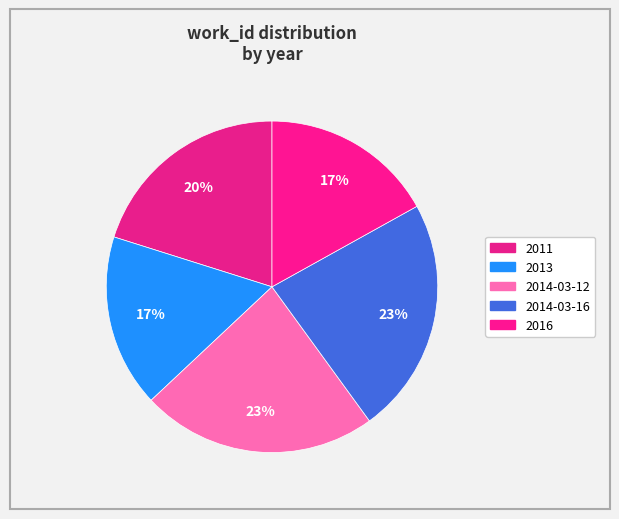

What is the change in value from 2011 to 2013?

-1115